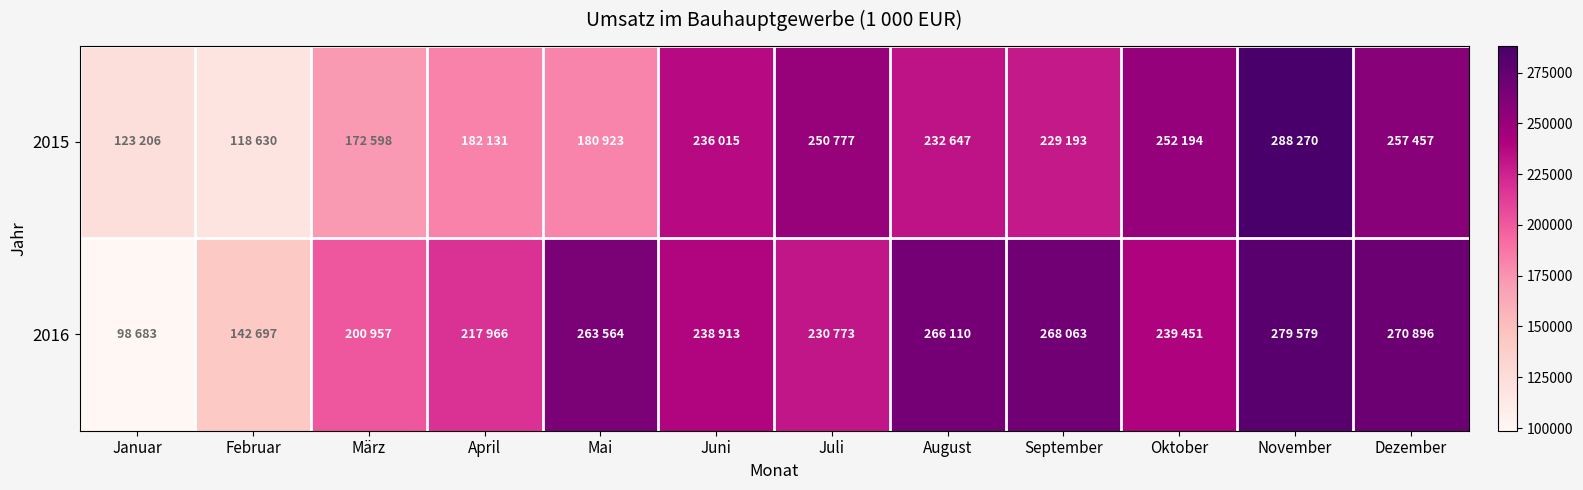

Reading left to right, what are all the values shown in this chart?

2015: Januar=123206	Februar=118630	März=172598	April=182131	Mai=180923	Juni=236015	Juli=250777	August=232647	September=229193	Oktober=252194	November=288270	Dezember=257457
2016: Januar=98683	Februar=142697	März=200957	April=217966	Mai=263564	Juni=238913	Juli=230773	August=266110	September=268063	Oktober=239451	November=279579	Dezember=270896